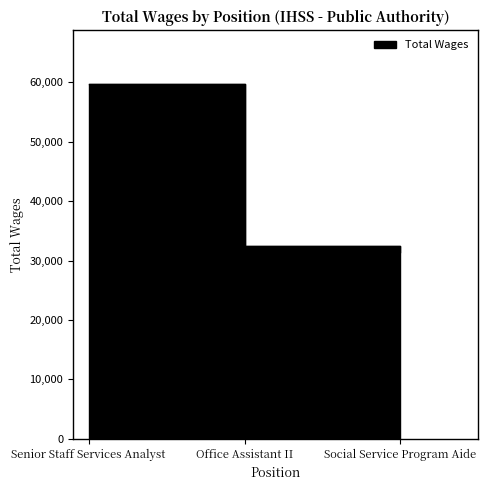

What is the label of the 1st point from the right?

Social Service Program Aide